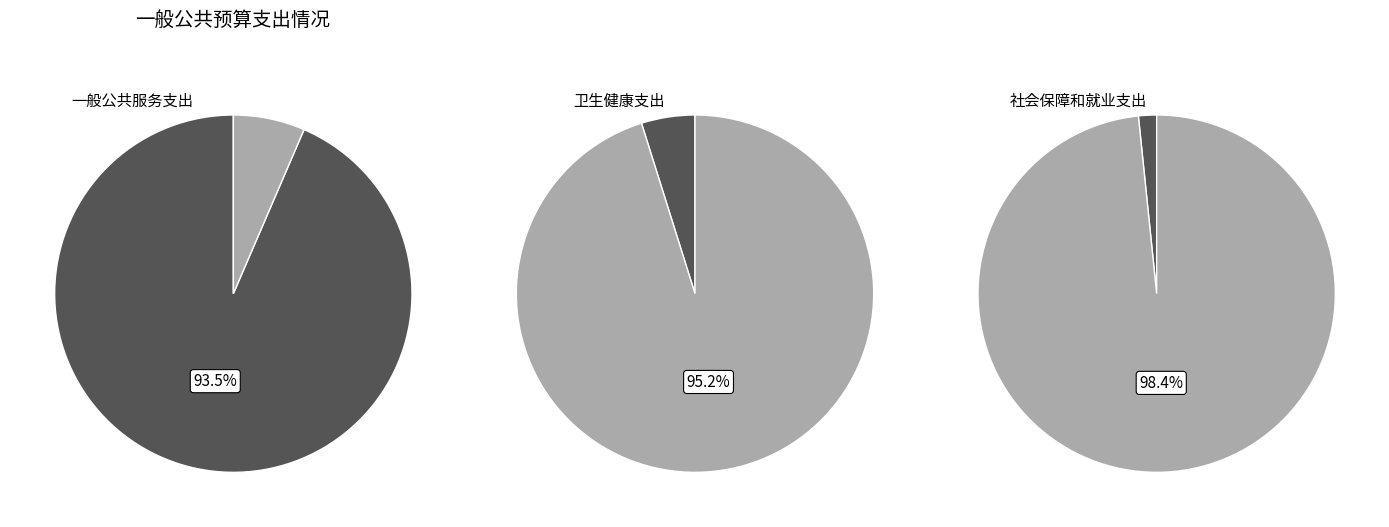

Count the number of slices in the pie.

3